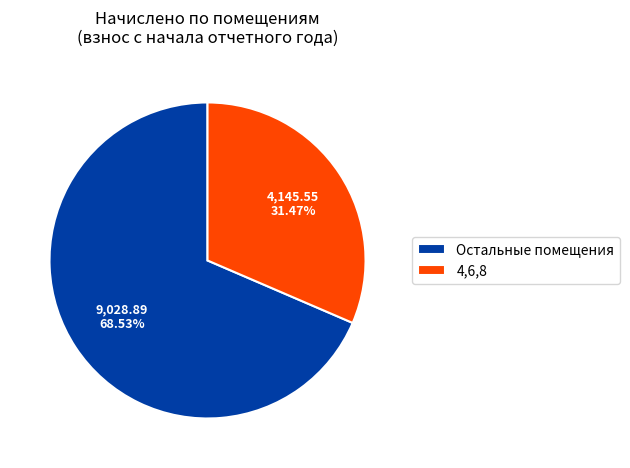

What is the smallest slice in the pie chart?

4,6,8